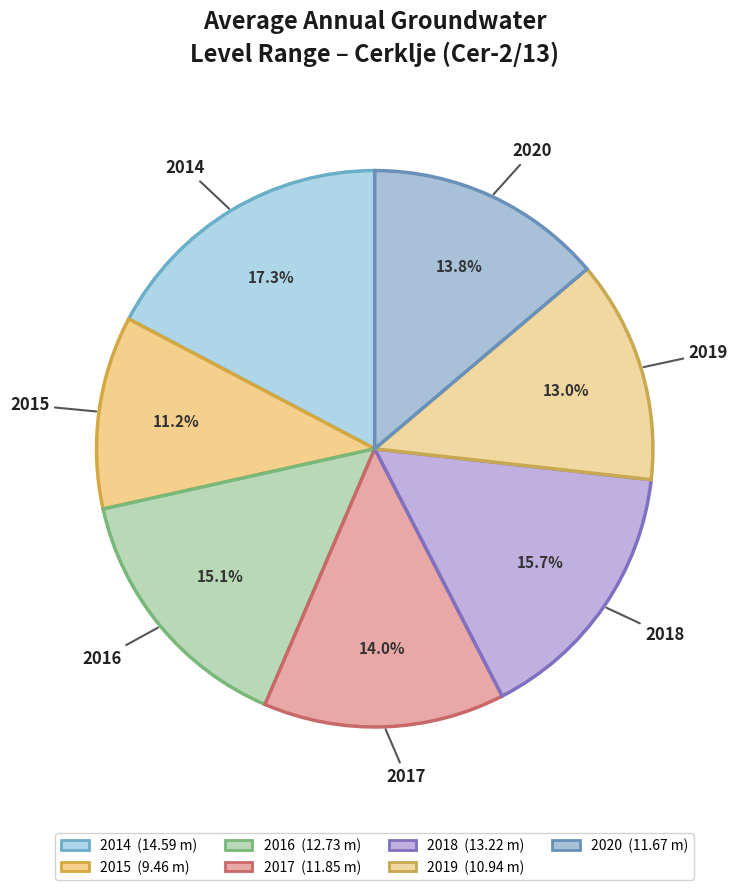

Combined, do 2014 and 2016 account for over 50%?

No